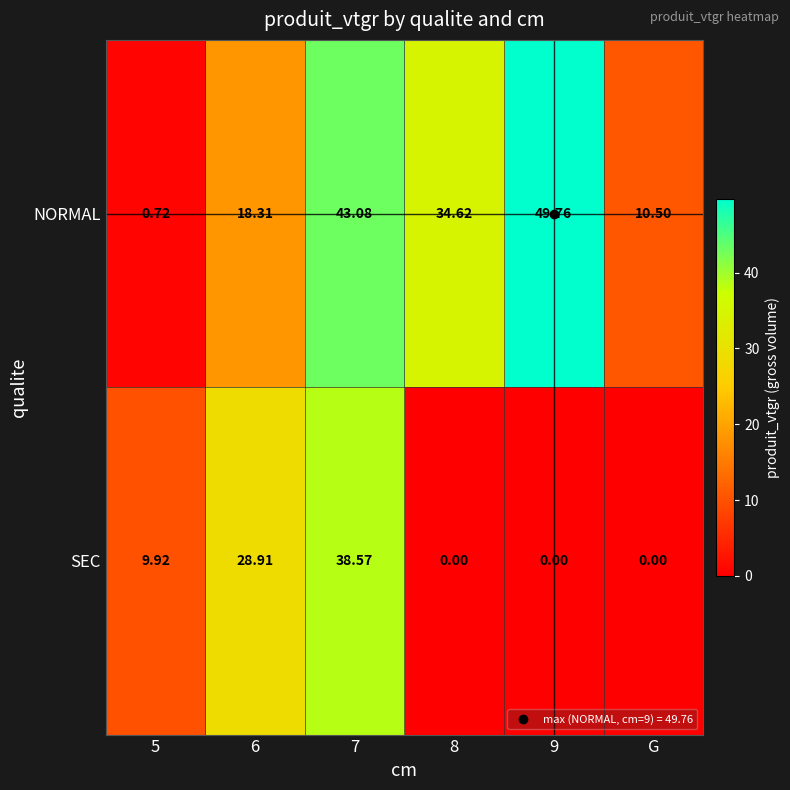

Which series has the largest total across all categories?

NORMAL